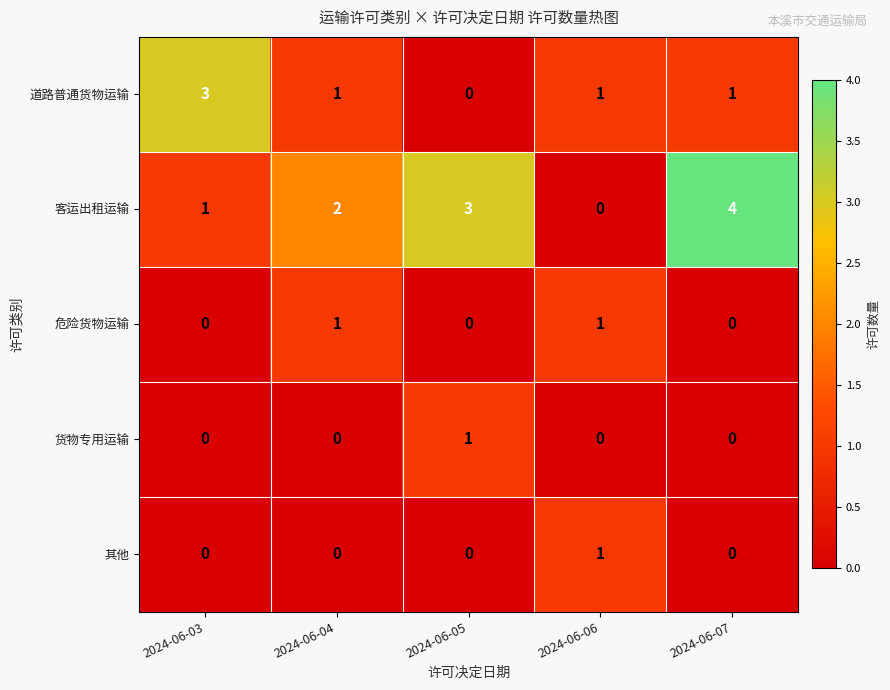

Which category has the lowest value in the 道路普通货物运输 series?

2024-06-05